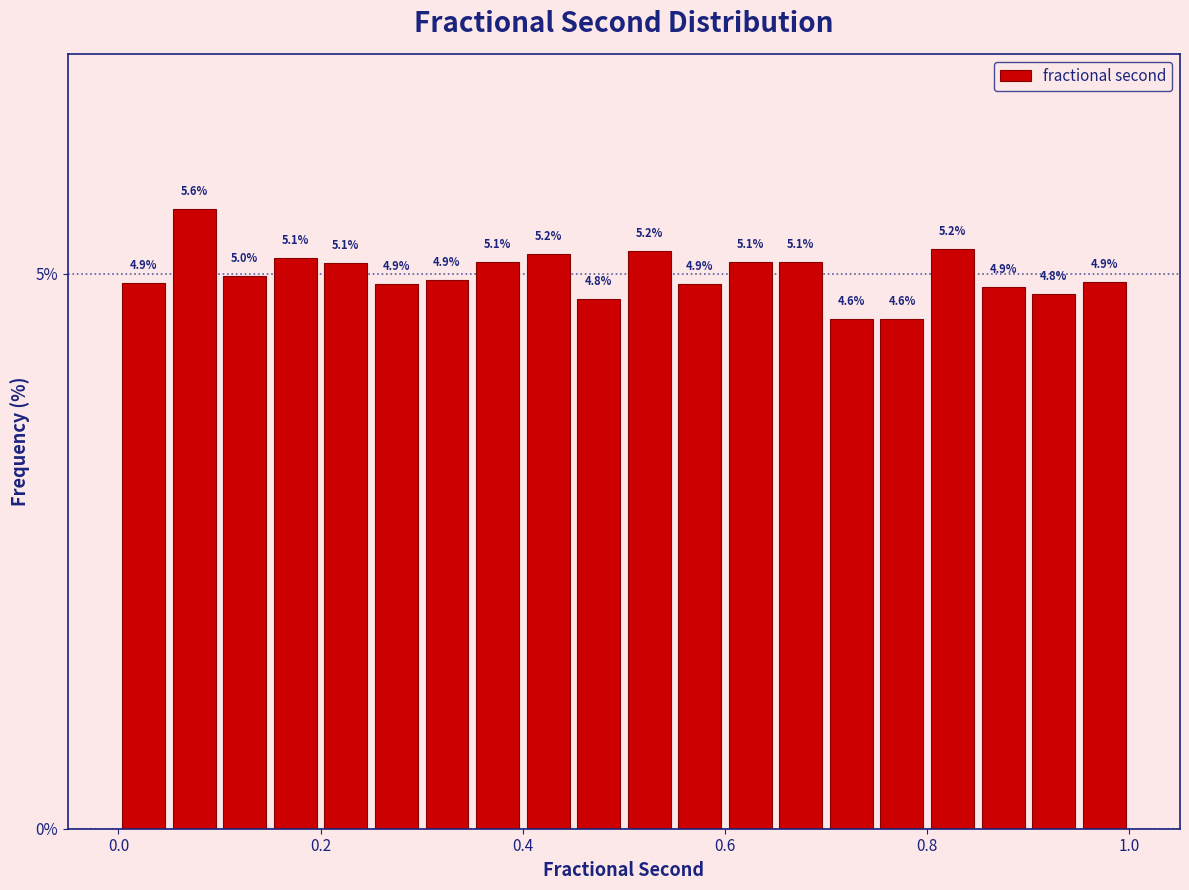

Around what value on the x-axis is the tallest bar? Give the approximate position of its centre, as read against the axis.

0.08